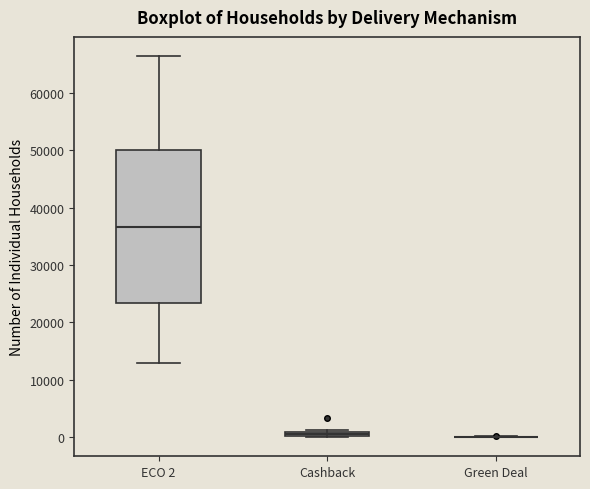

Which box is the tallest, from its lower edge to its upper edge?

ECO 2